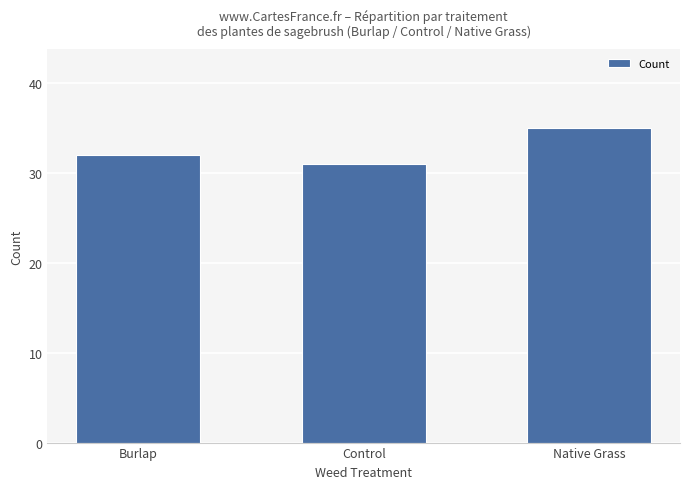

What is the difference between the maximum and minimum values?

4